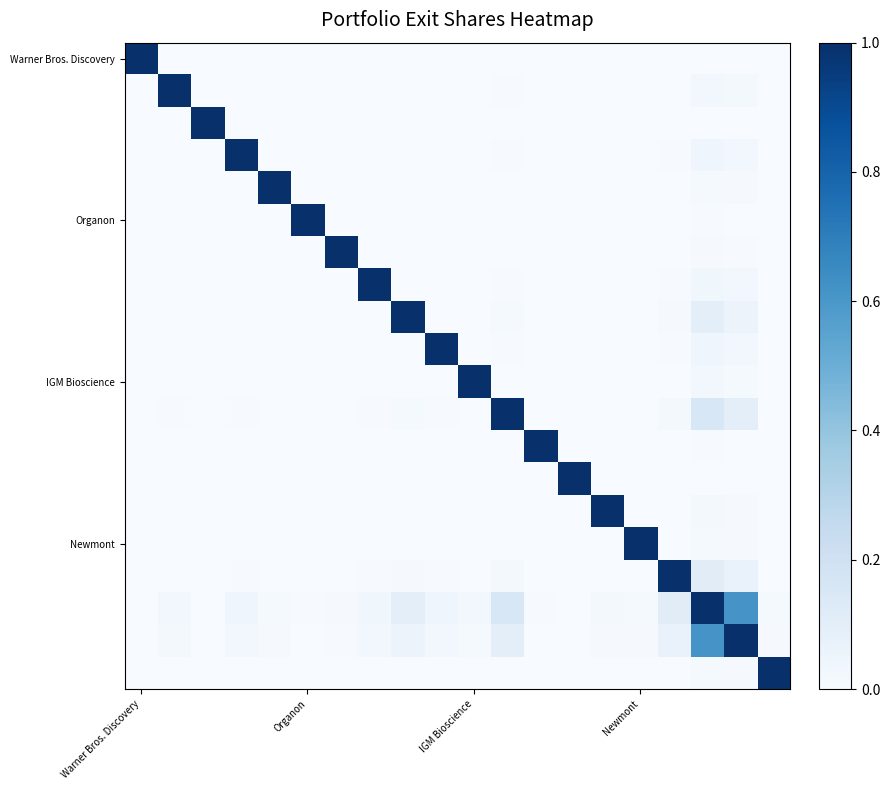

At which category is the sum across all series the highest?

17